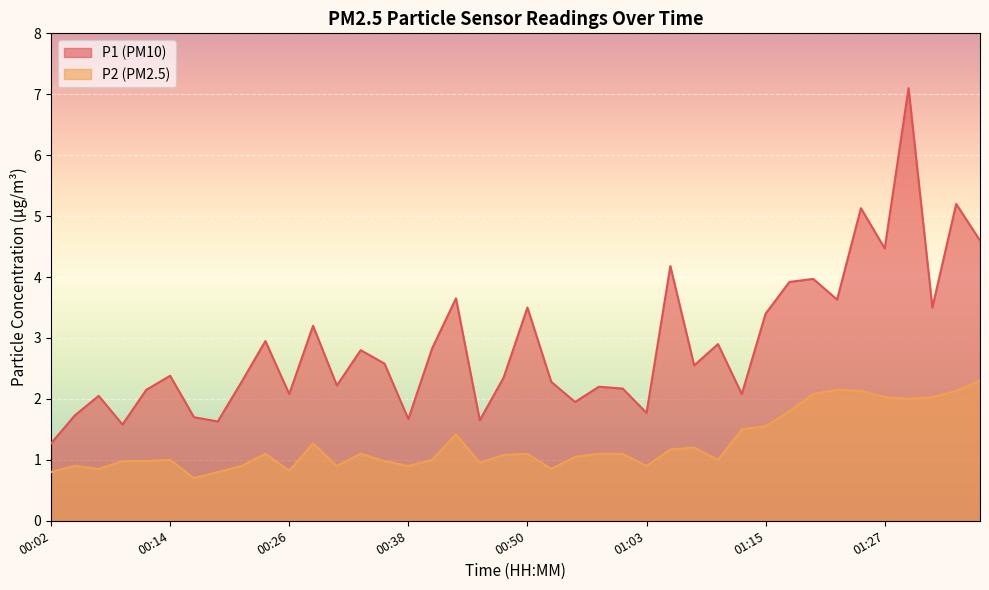

At which category does the chart reach its peak across all series?

01:30